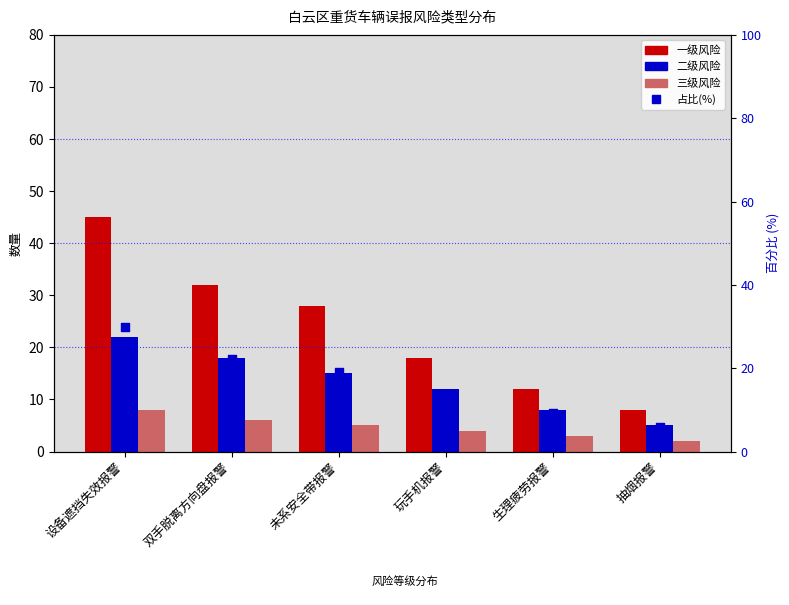

What are all the series names shown in the legend?

一级风险, 二级风险, 三级风险, 占比(%)